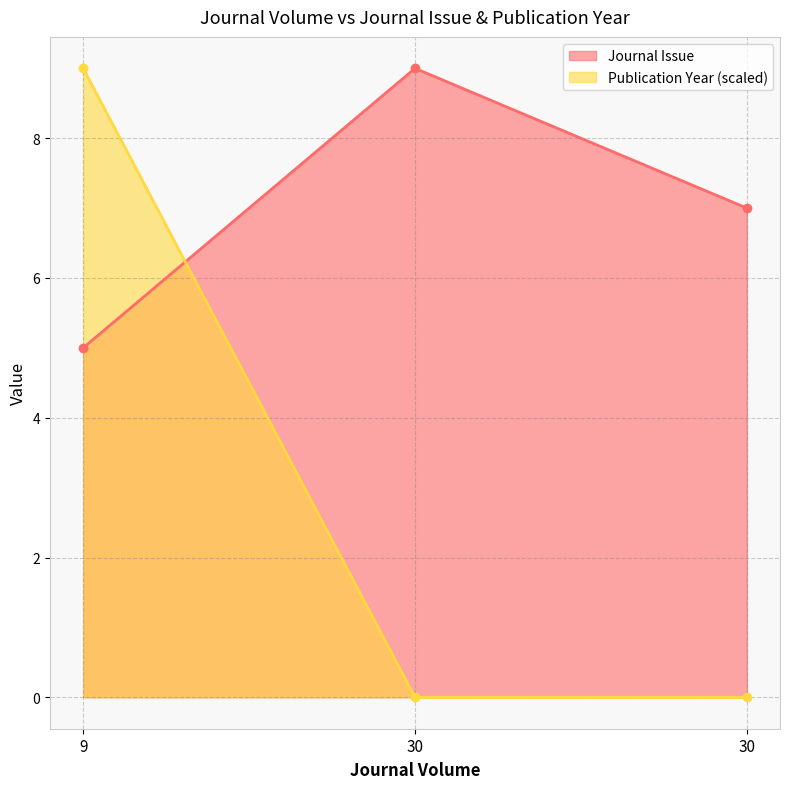

Read the Journal Issue value at 30.

9